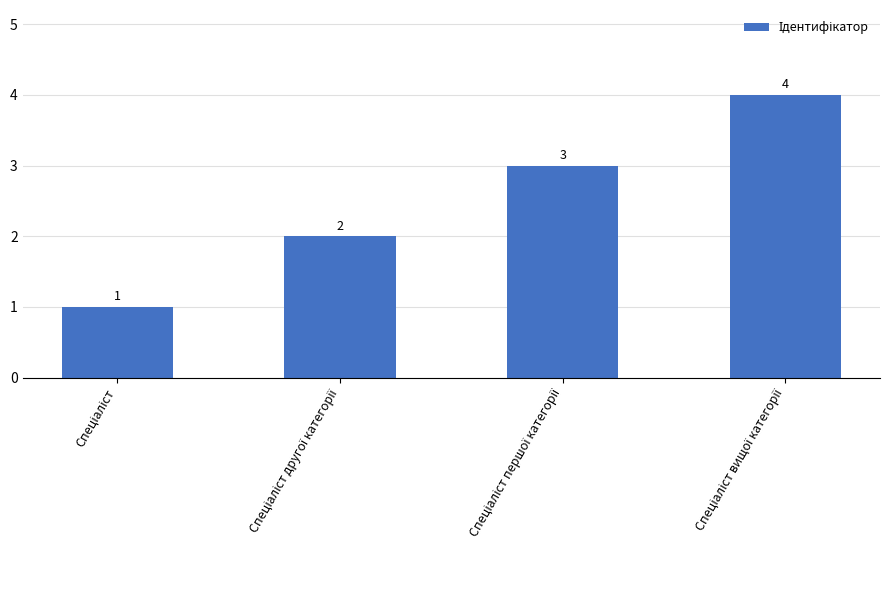

What is the maximum value shown in the chart?

4